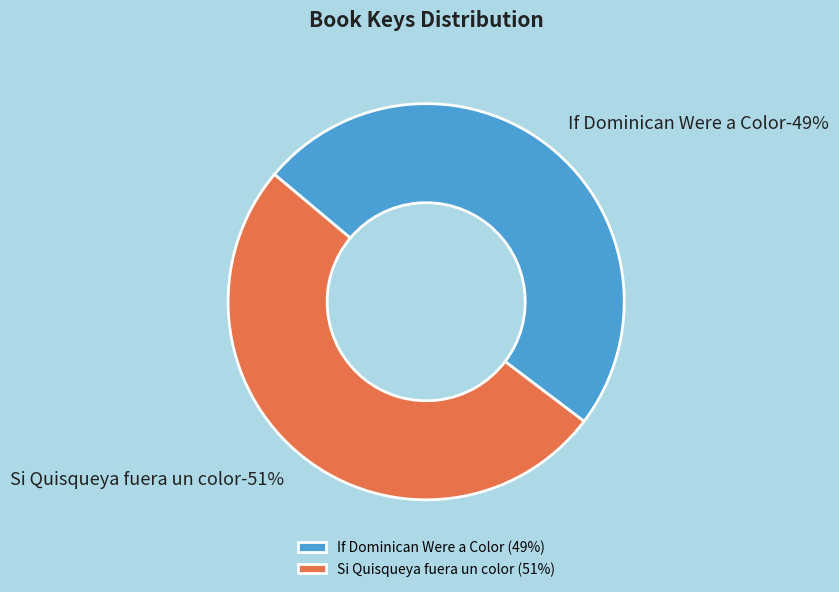

To the nearest percent, what is the difference between the largest and smallest slice percentages?

2%